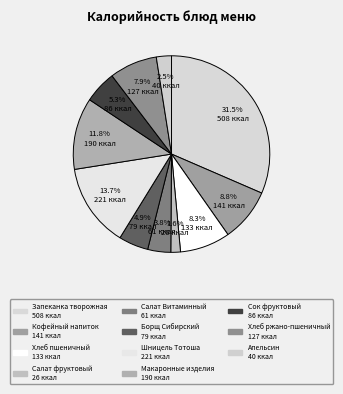

What is the ratio of the value at Макаронные изделия to the value at Запеканка творожная?

0.4